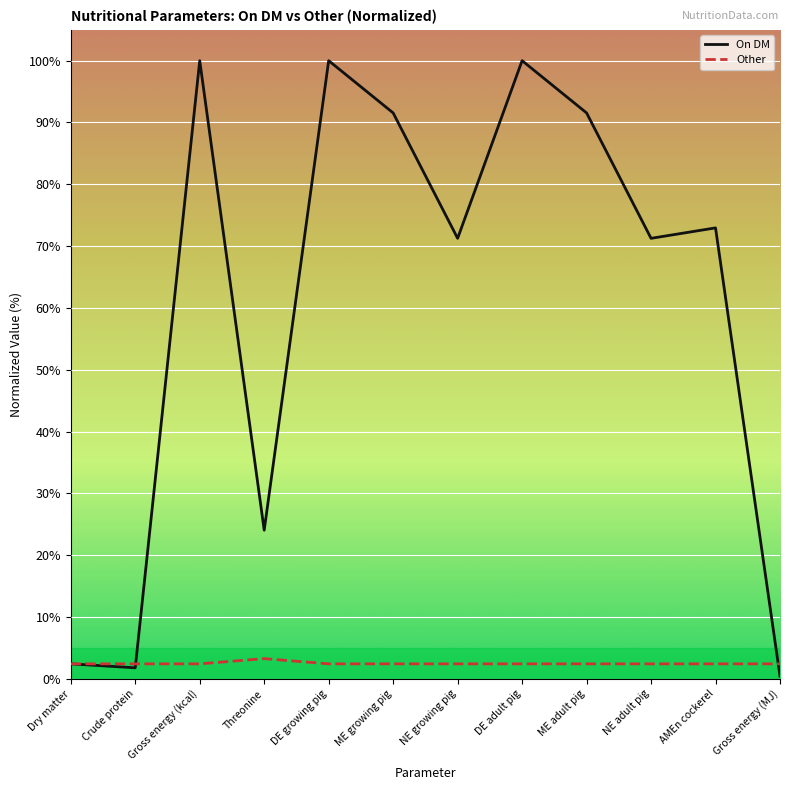

Reading left to right, what are all the values shown in this chart?

On DM: Dry matter=2.4	Crude protein=1.8	Gross energy (kcal)=100.0	Threonine=24.0	DE growing pig=100.0	ME growing pig=91.5	NE growing pig=71.3	DE adult pig=100.0	ME adult pig=91.5	NE adult pig=71.3	AMEn cockerel=72.9	Gross energy (MJ)=0.4
Other: Dry matter=2.4	Crude protein=2.4	Gross energy (kcal)=2.4	Threonine=3.3	DE growing pig=2.4	ME growing pig=2.4	NE growing pig=2.4	DE adult pig=2.4	ME adult pig=2.4	NE adult pig=2.4	AMEn cockerel=2.4	Gross energy (MJ)=2.4